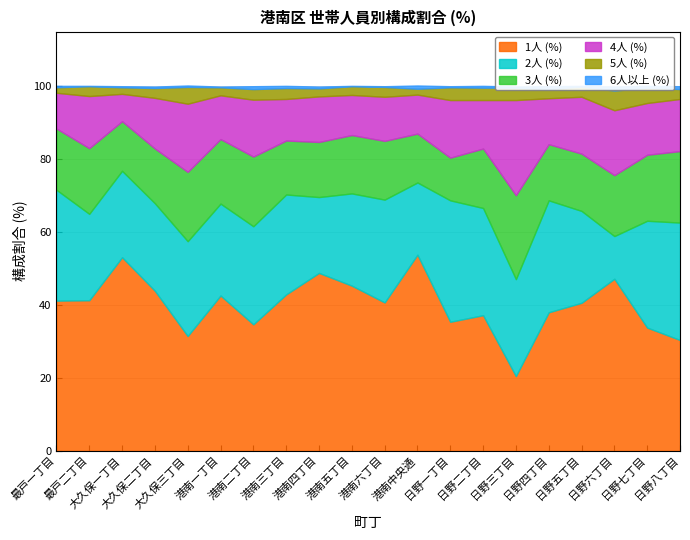

What is the difference between the second highest and second lowest values in the 6人以上 (%) series?

0.8